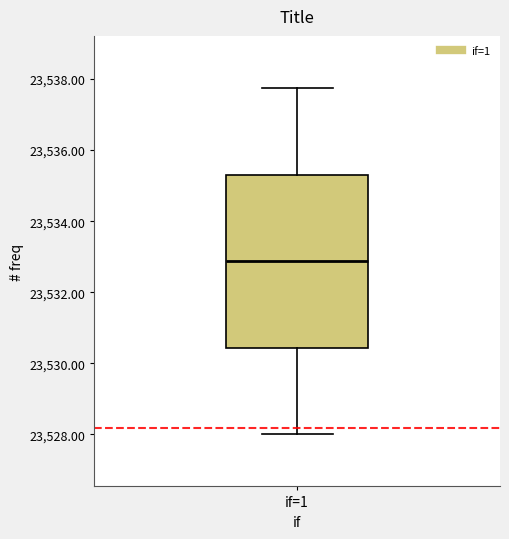

Read this box plot against the y-axis: the position of the median line, the range covered by the box, and the ends of both whiskers. The values are not printed on the chart, so give them approximately, as read against the axis.

median 23532.8, box 23530.4 to 23535.4, whiskers 23528.0 to 23537.8